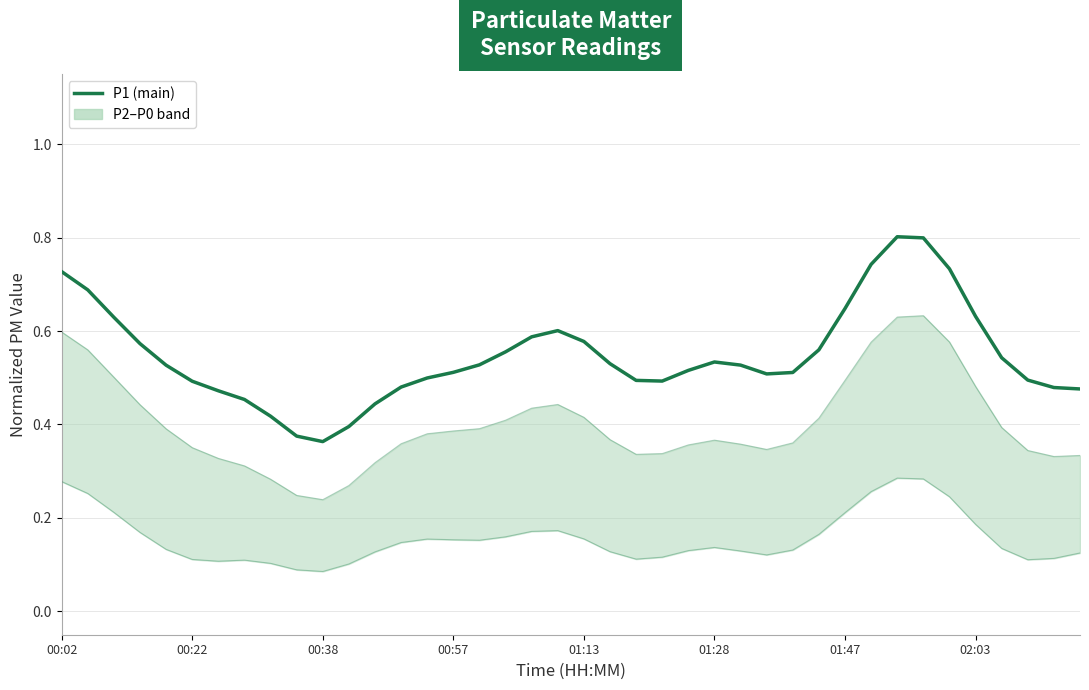

At which category is the sum across all series the highest?

32